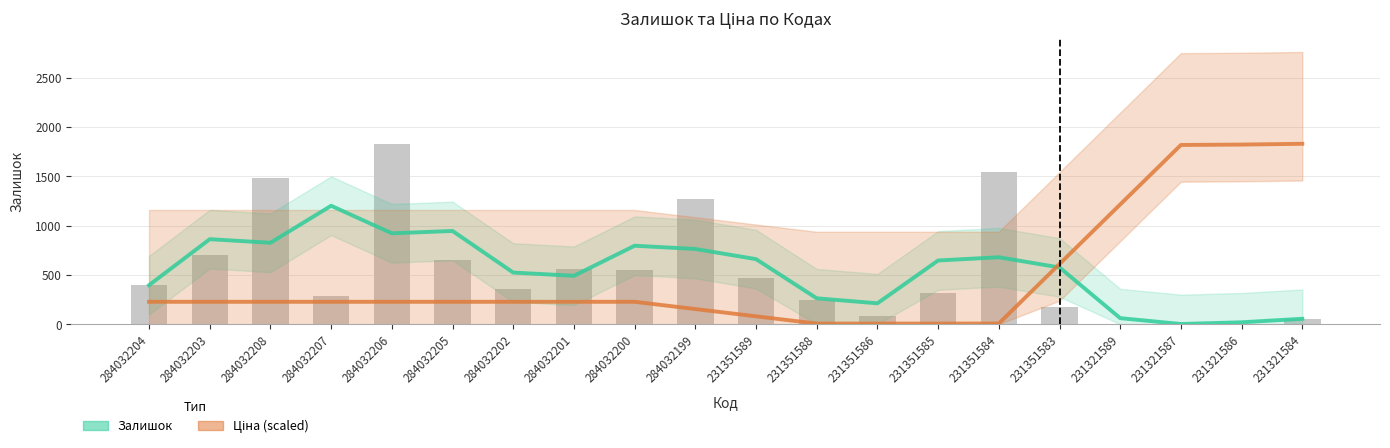

Reading left to right, list all the values displayed in this chart.

Залишок: 396.0	862.3	826.0	1201.3	922.0	945.7	523.7	491.0	796.0	763.0	660.0	262.7	212.0	646.3	679.0	575.7	61.3	2.0	19.3	55.0
Ціна (scaled): 227.3	227.3	227.3	227.3	227.3	227.3	227.3	227.3	227.3	153.6	79.9	6.2	6.2	6.2	6.8	610.8	1214.8	1818.1	1822.0	1830.0